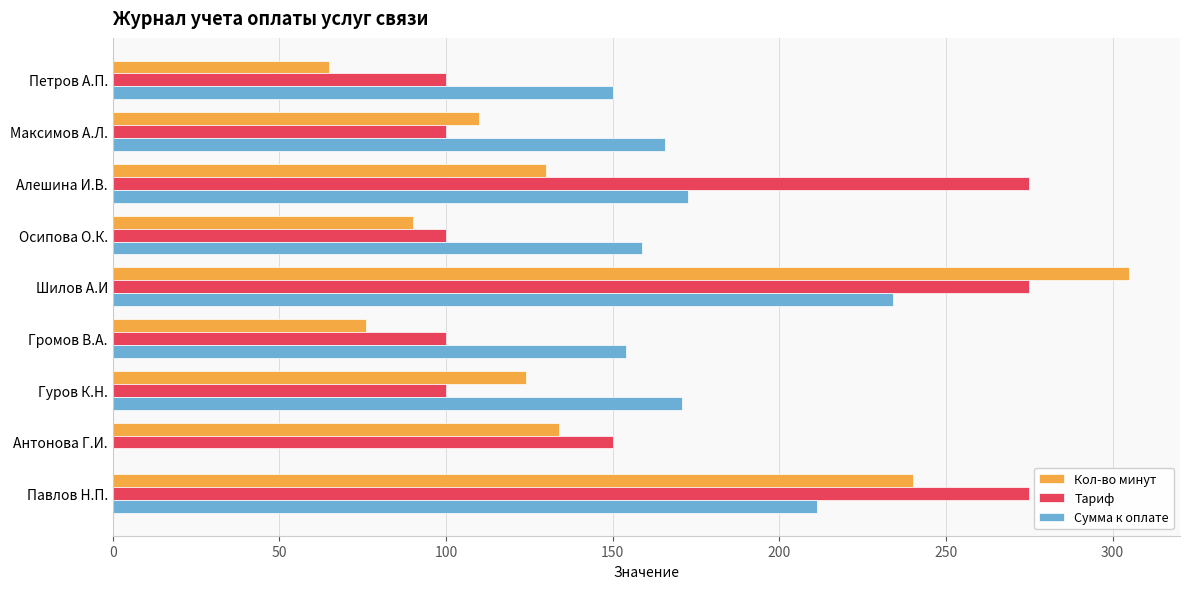

Which series changed the most between Алешина И.В. and Громов В.А.?

Тариф